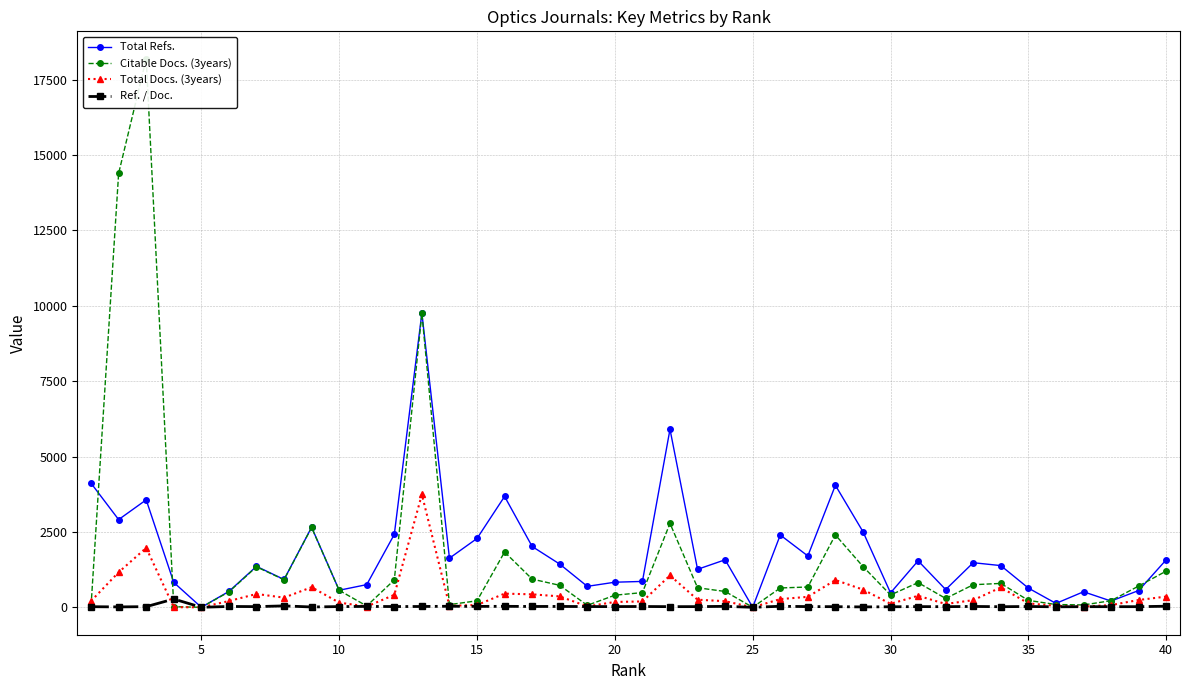

What is the maximum value shown in the chart?

18194.0